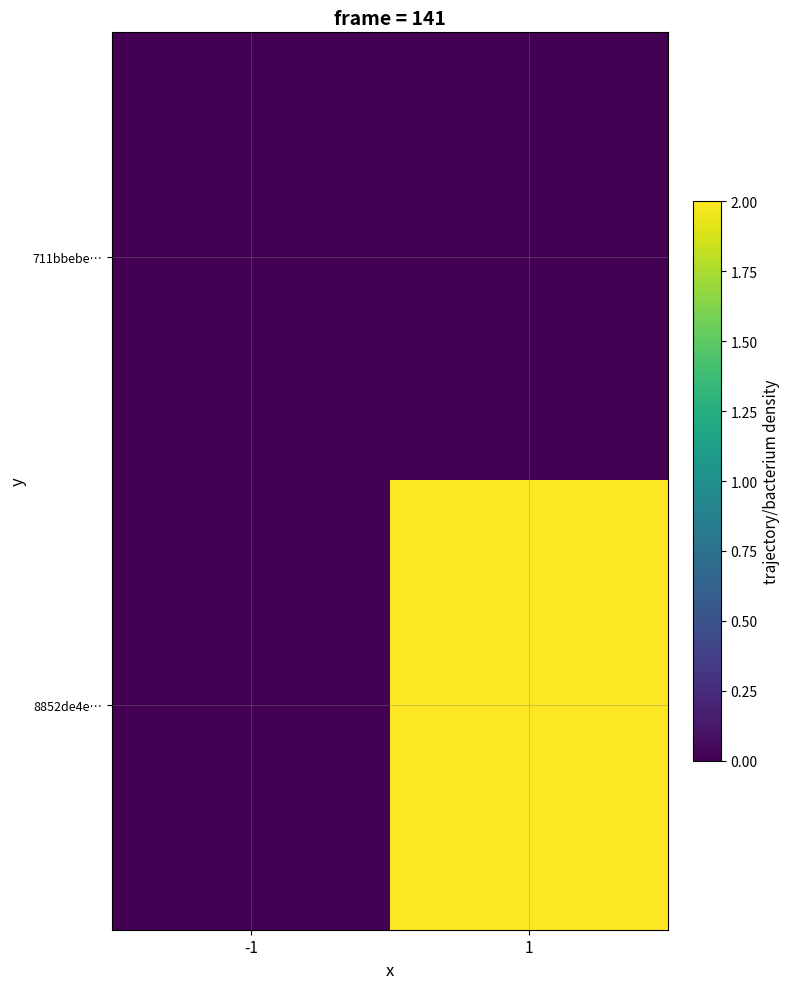

Between -1 and 1, which series saw the biggest shift?

8852de4e…